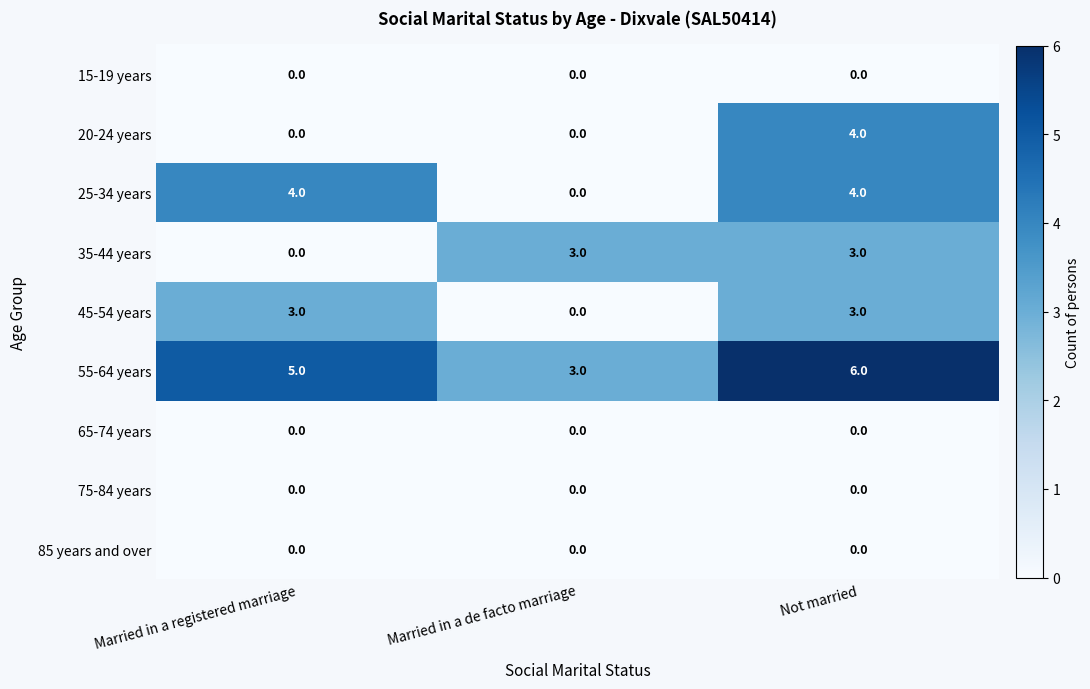

What is the difference between the second highest and minimum values in the 25-34 years series?

4